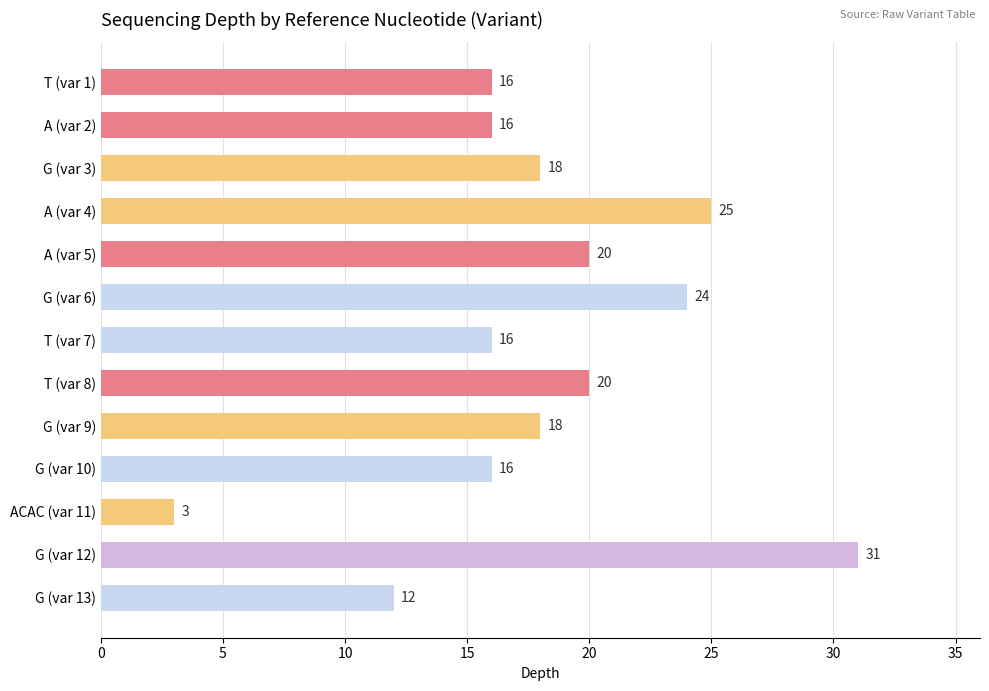

Which label corresponds to the largest value in the chart?

G (var 12)